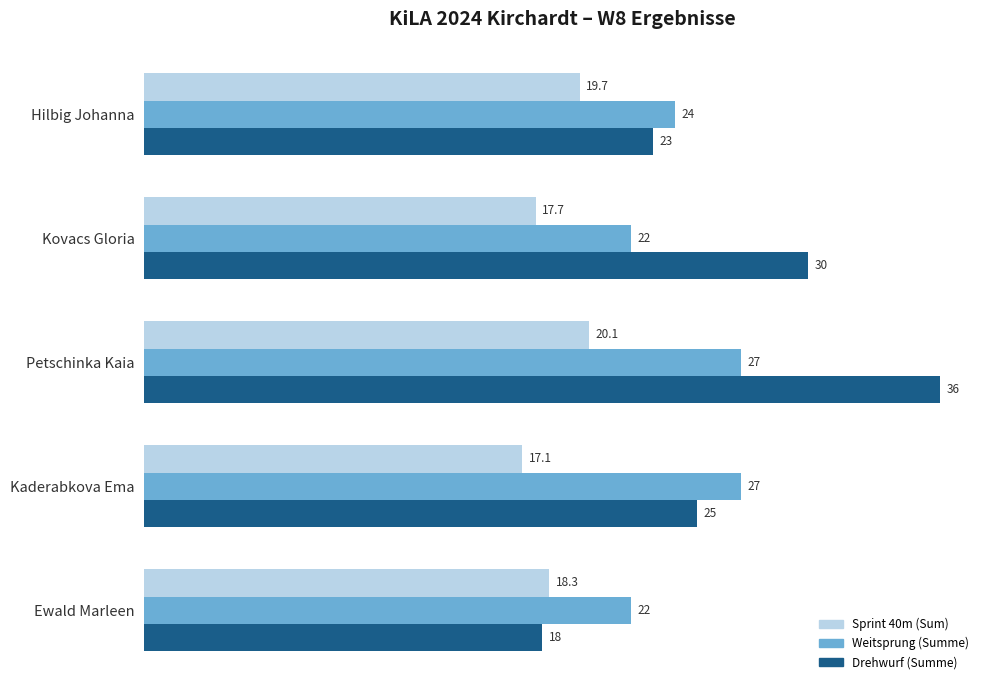

What is the average value of the Weitsprung (Summe) series?

24.4